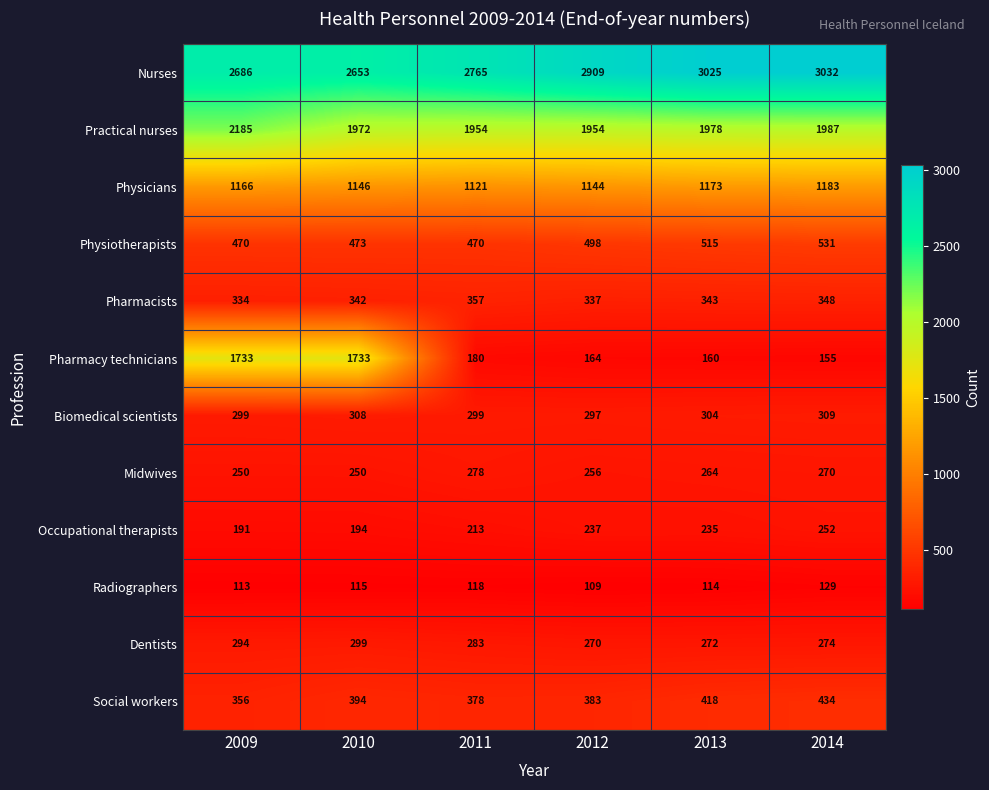

Where is Physicians nearest to the value 1152?

2010